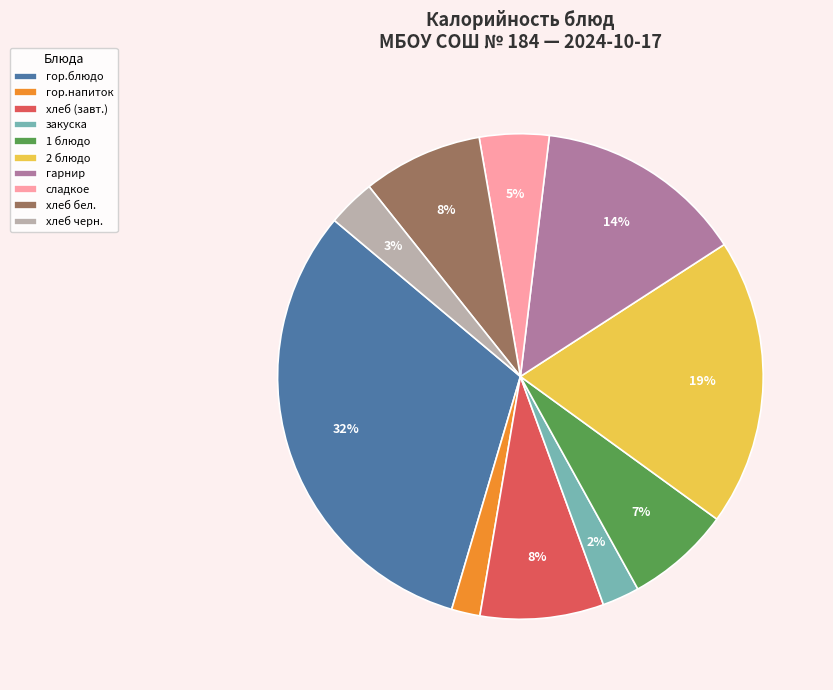

How many segments does this pie chart have?

10